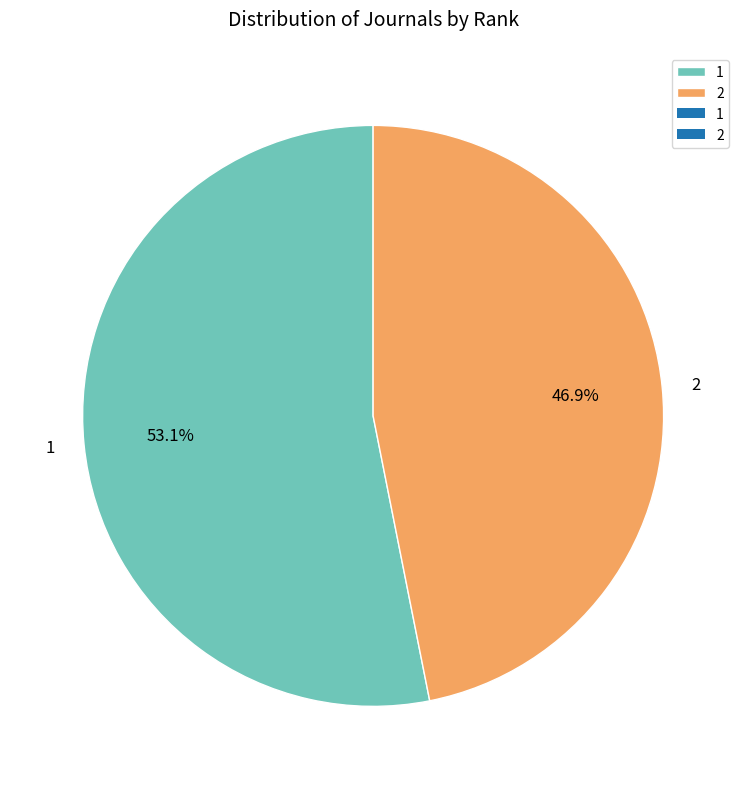

Which slice is the largest?

1